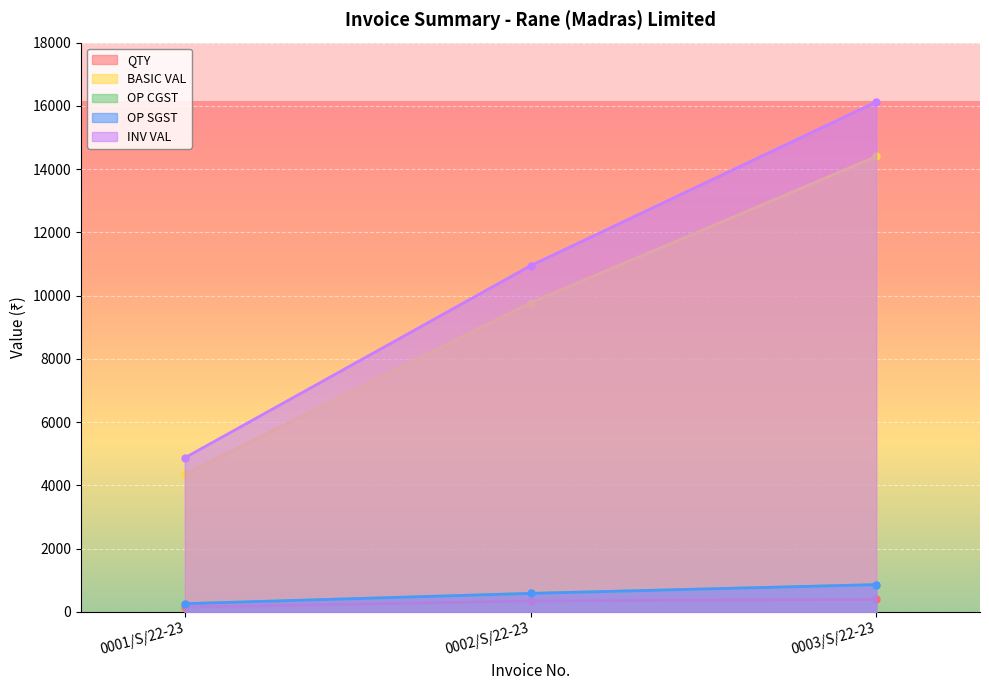

Is it true that BASIC VAL equals 9774.5 at 0002/S/22-23?

True